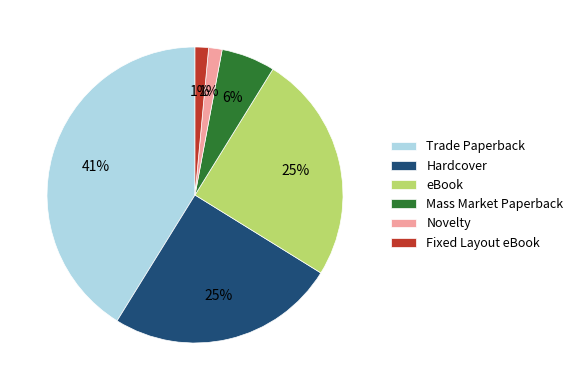

To the nearest percent, what is the difference between the largest and smallest slice percentages?

40%